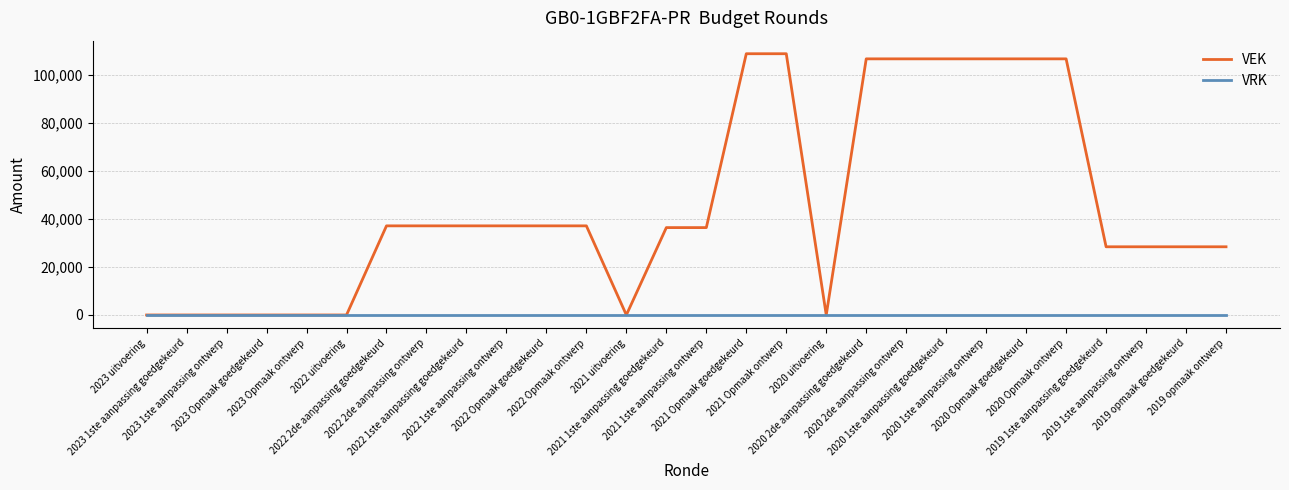

What is the difference between the maximum and minimum values in the VEK series?

108896